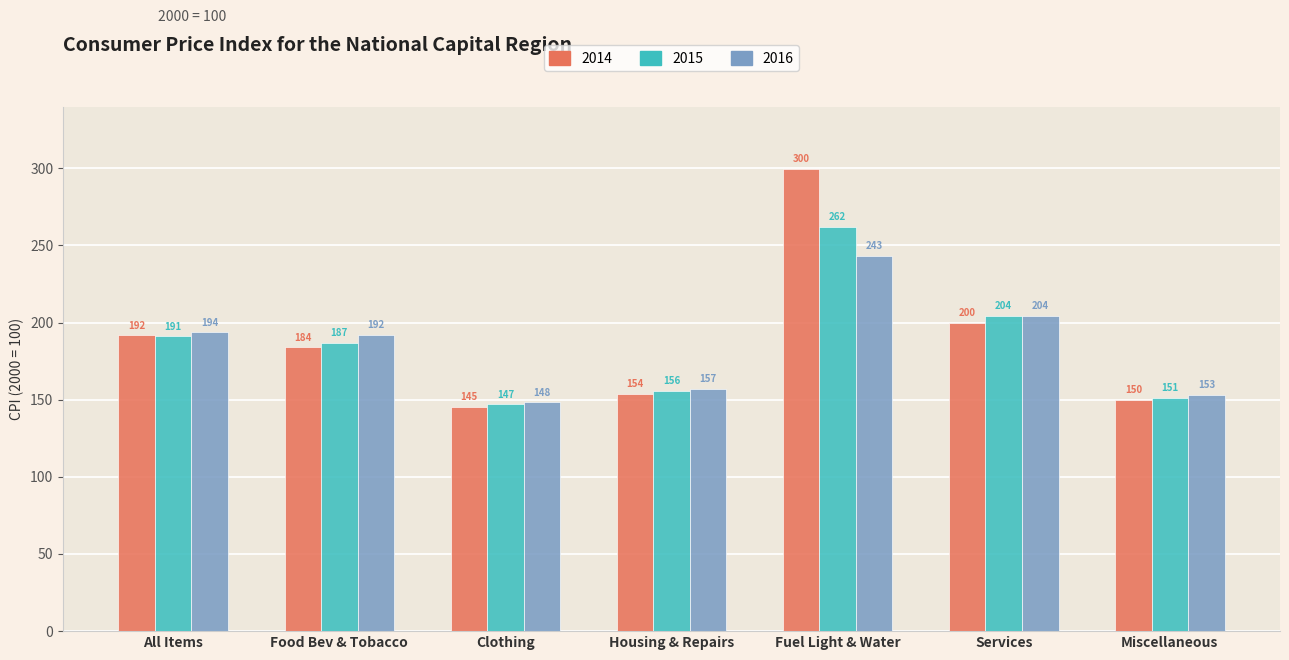

What is the difference between the maximum and minimum values in the 2016 series?

94.9